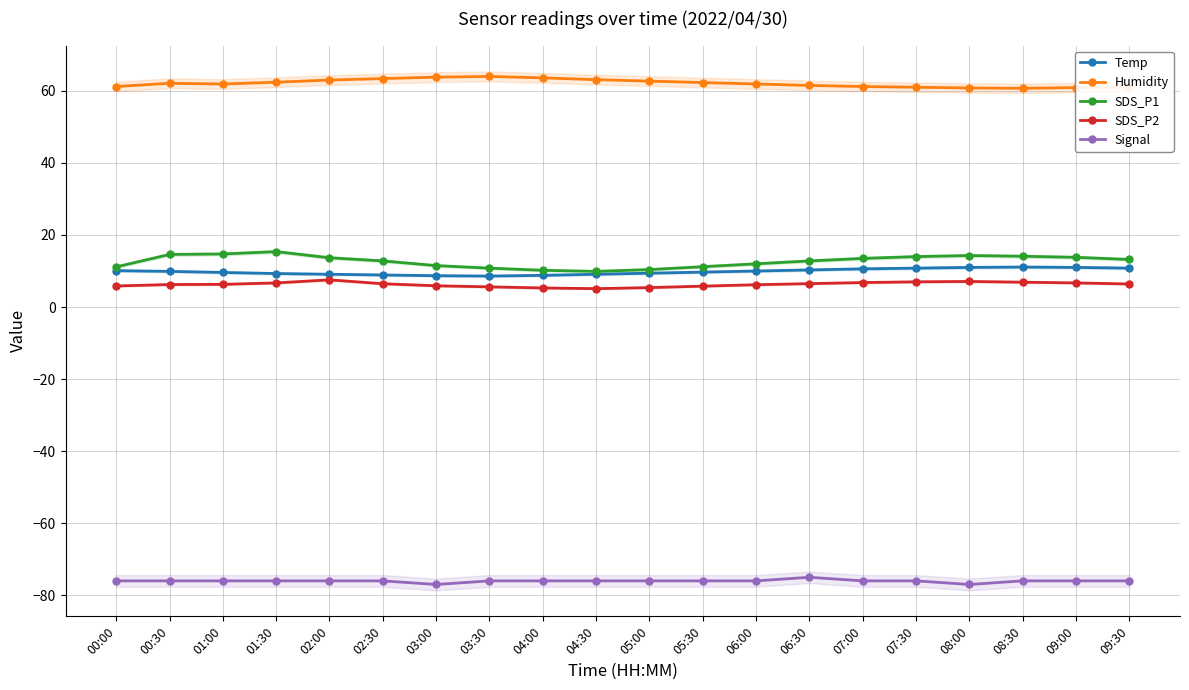

What is the label of the 5th point from the right?

07:30